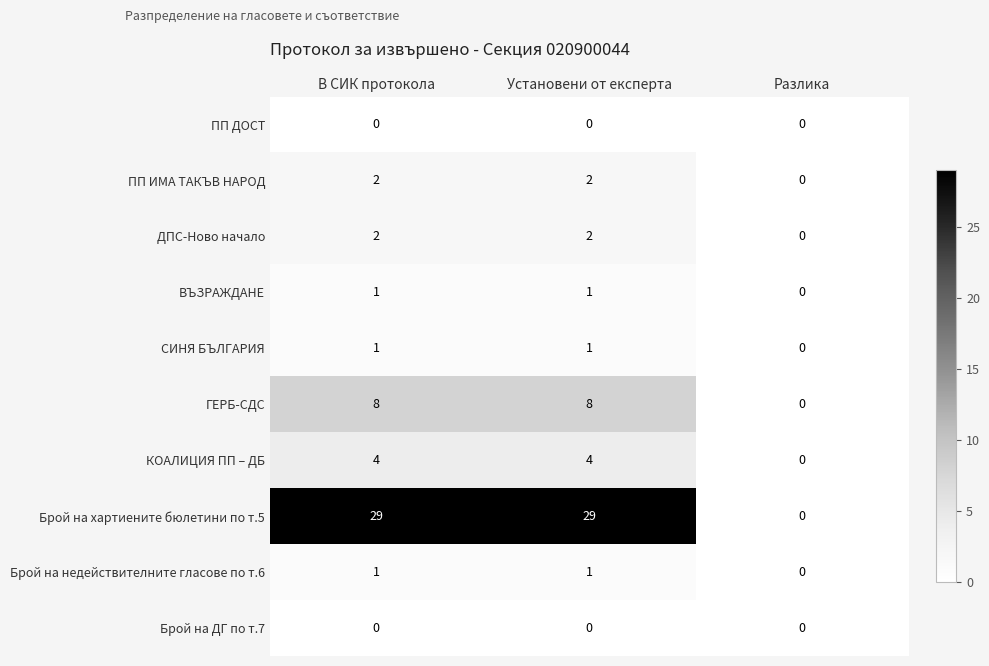

The ГЕРБ-СДС series shows 0 at Разлика. True or false?

True